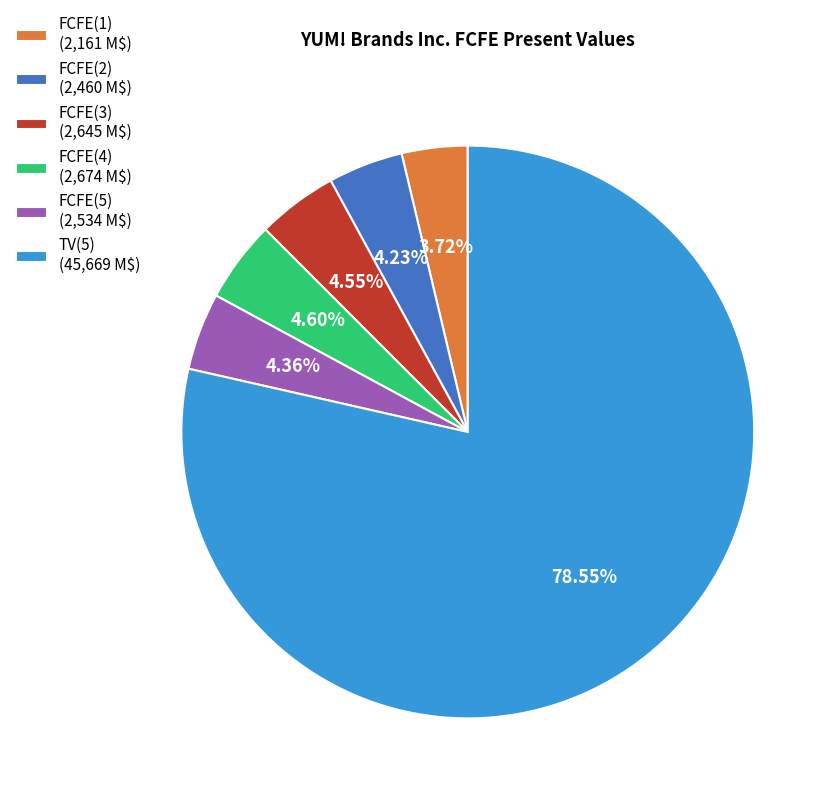

To the nearest percent, what is the average slice percentage?

17%